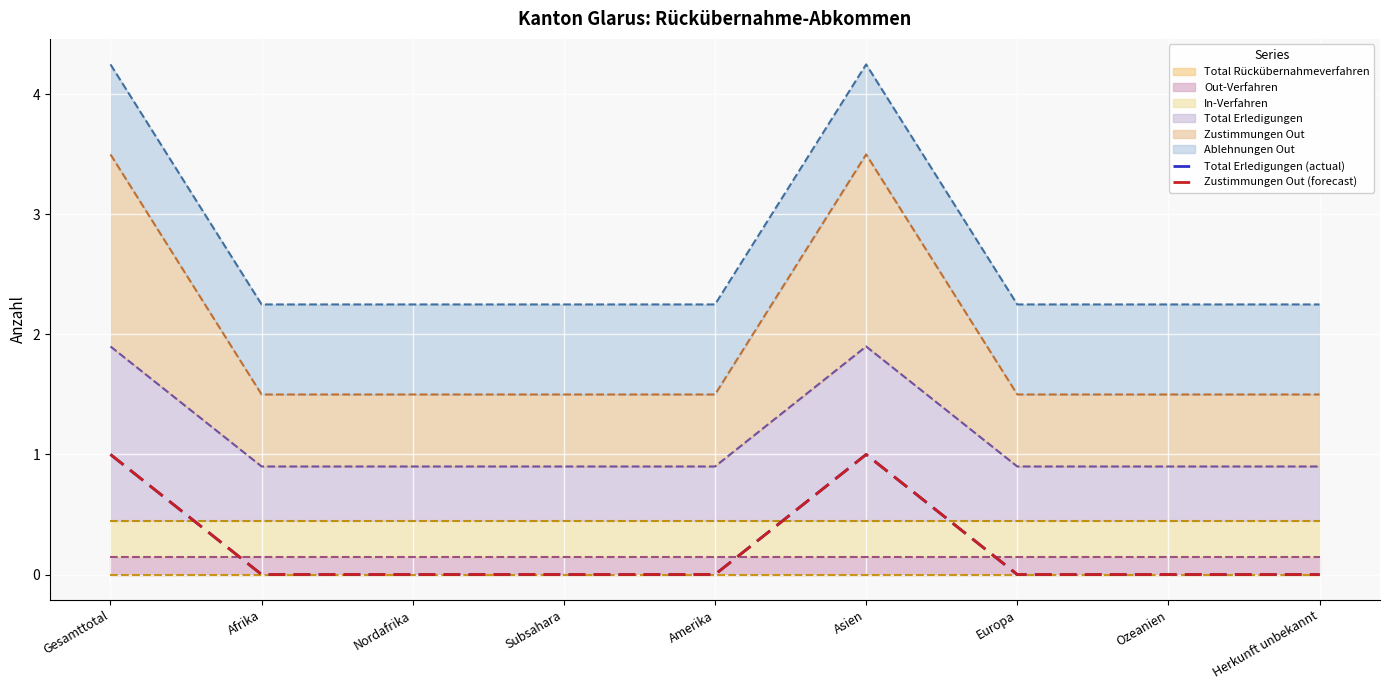

What is the difference between the maximum and minimum values in the Total Erledigungen (actual) series?

1